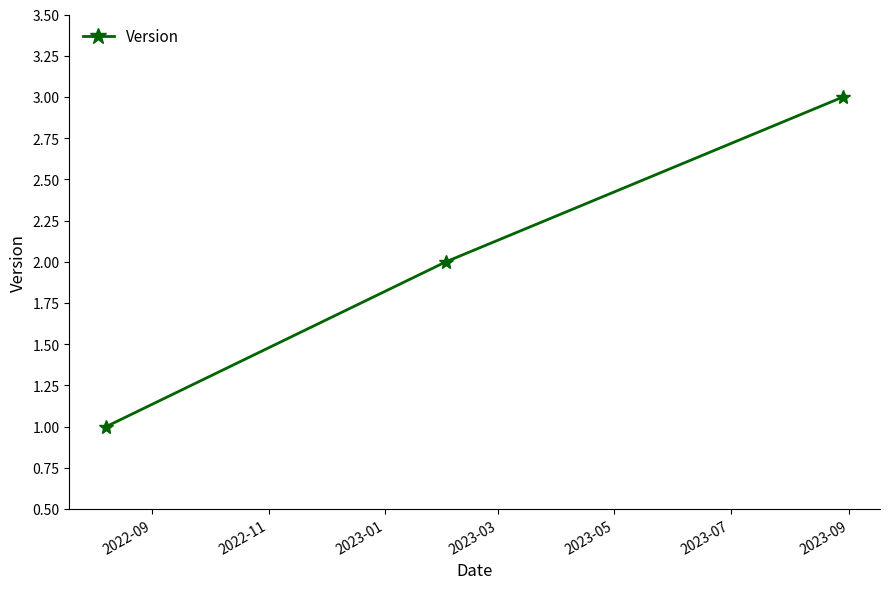

How many values are below 2?

1